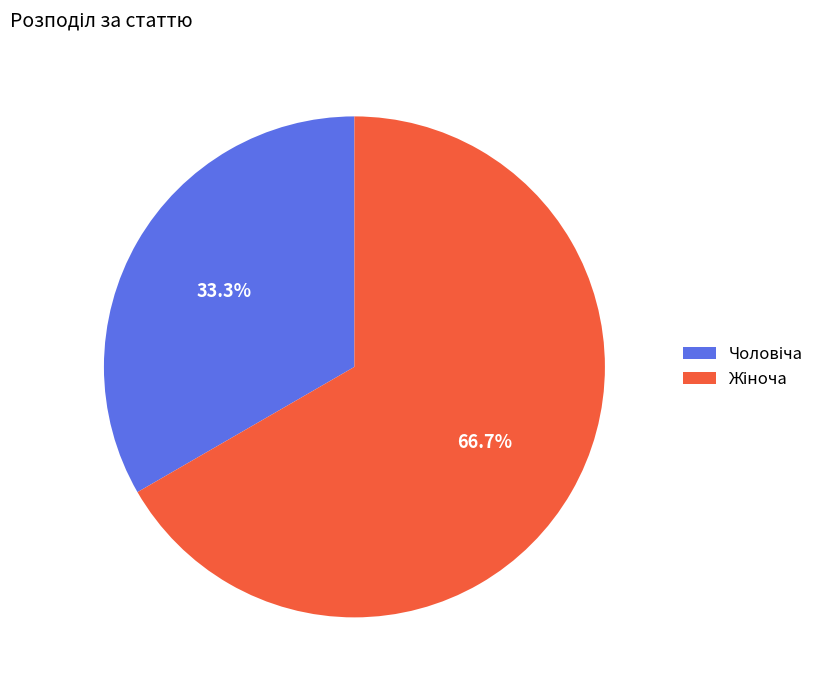

How many segments does this pie chart have?

2